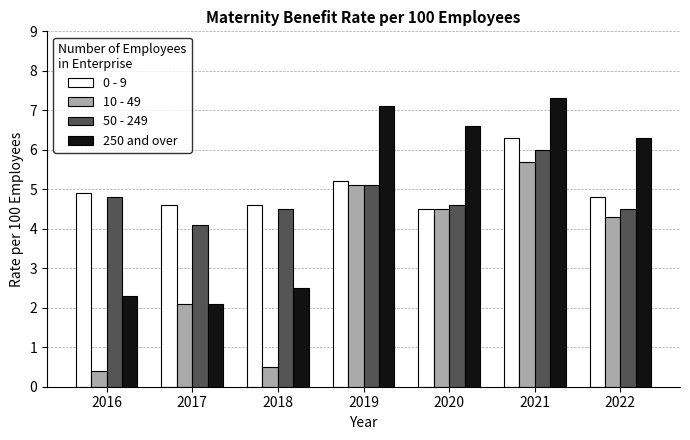

What is the value of the 50 - 249 bar at the 5th from the left?

4.6